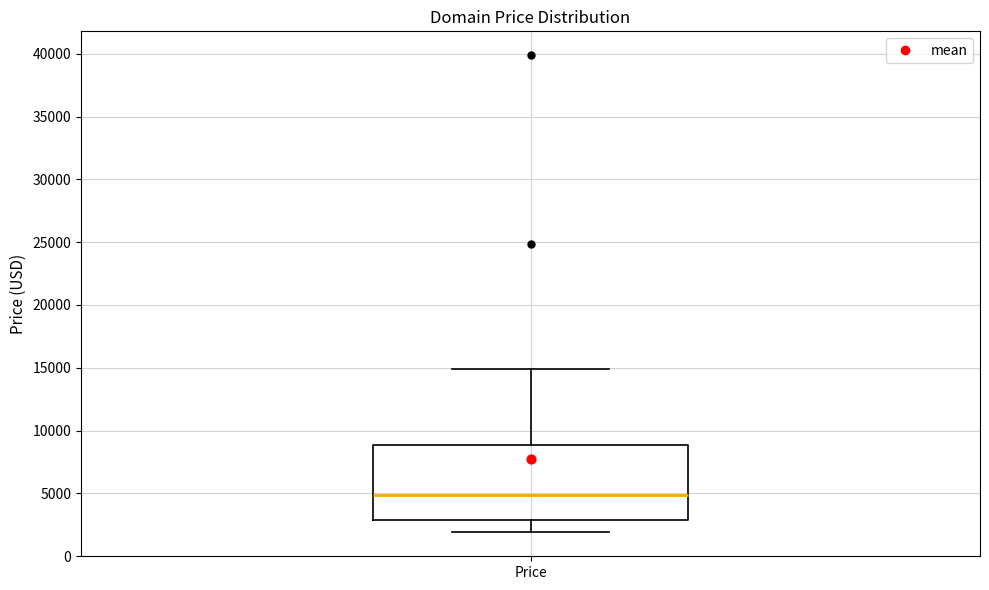

Transcribe this box plot: give where the median line is, the range the box spans, and where the two whiskers end, as read against the y-axis. The values are not printed on the chart, so give them approximately, as read against the axis.

median 5000, box 3000 to 9000, whiskers 2000 to 15000